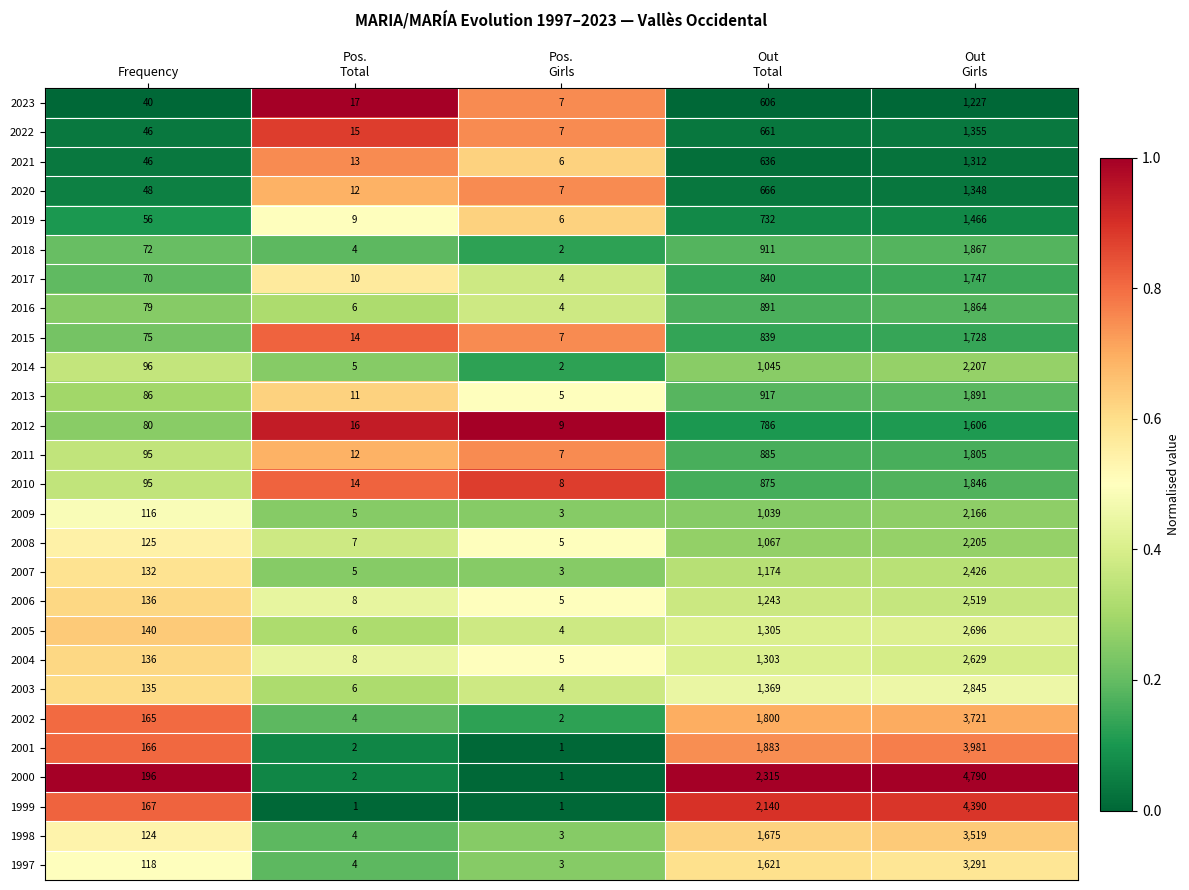

Rank the series at Out
Girls from highest to lowest value.

2000, 1999, 2001, 2002, 1998, 1997, 2003, 2005, 2004, 2006, 2007, 2014, 2008, 2009, 2013, 2018, 2016, 2010, 2011, 2017, 2015, 2012, 2019, 2022, 2020, 2021, 2023